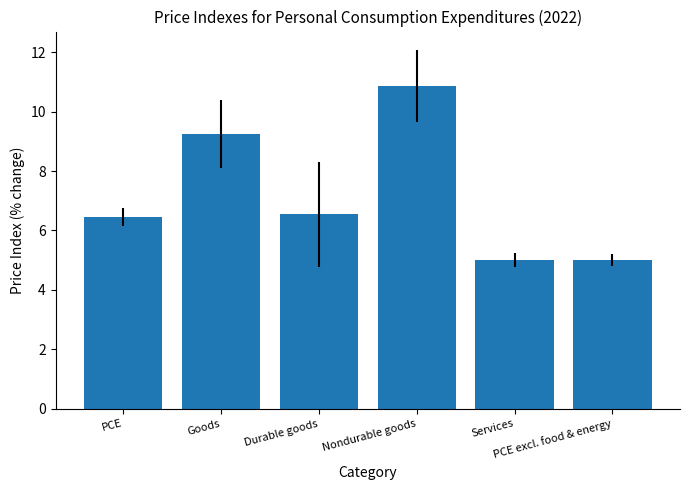

Which has a higher value, PCE excl. food & energy or Nondurable goods?

Nondurable goods